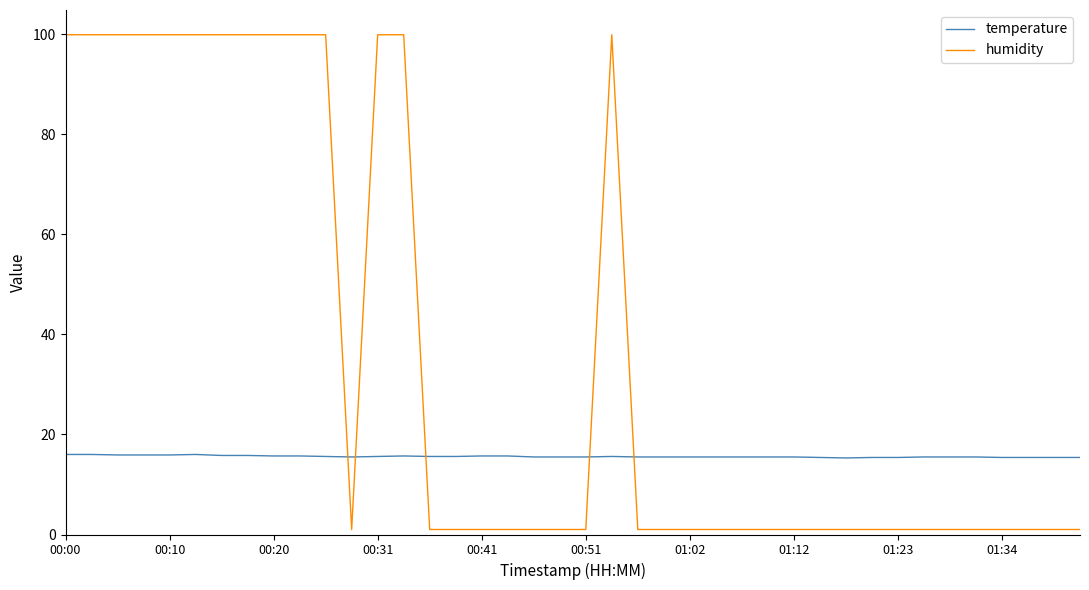

Which series has the largest total across all categories?

humidity